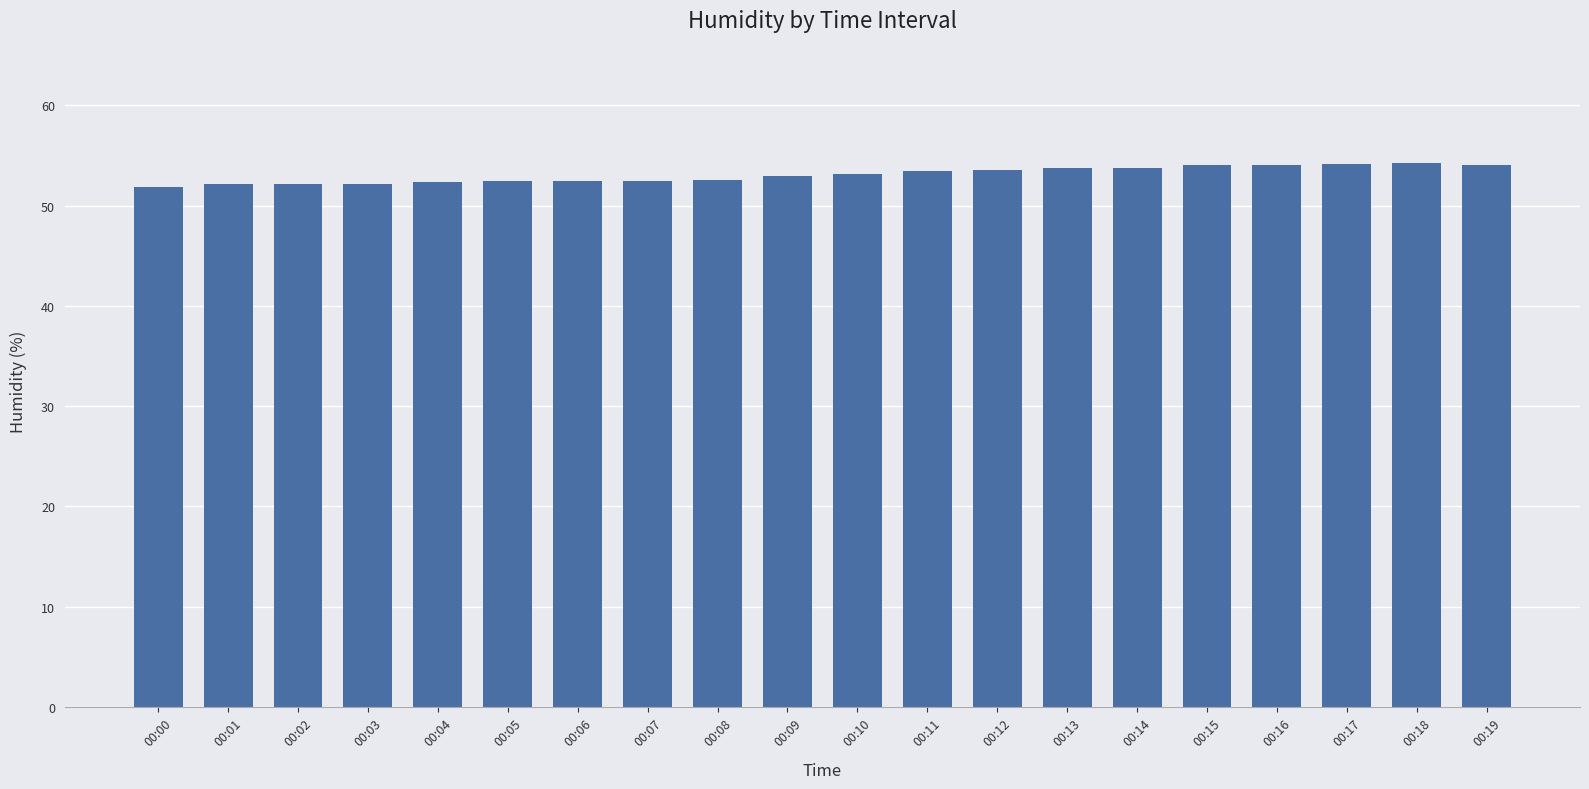

What is the minimum value shown in the chart?

51.9